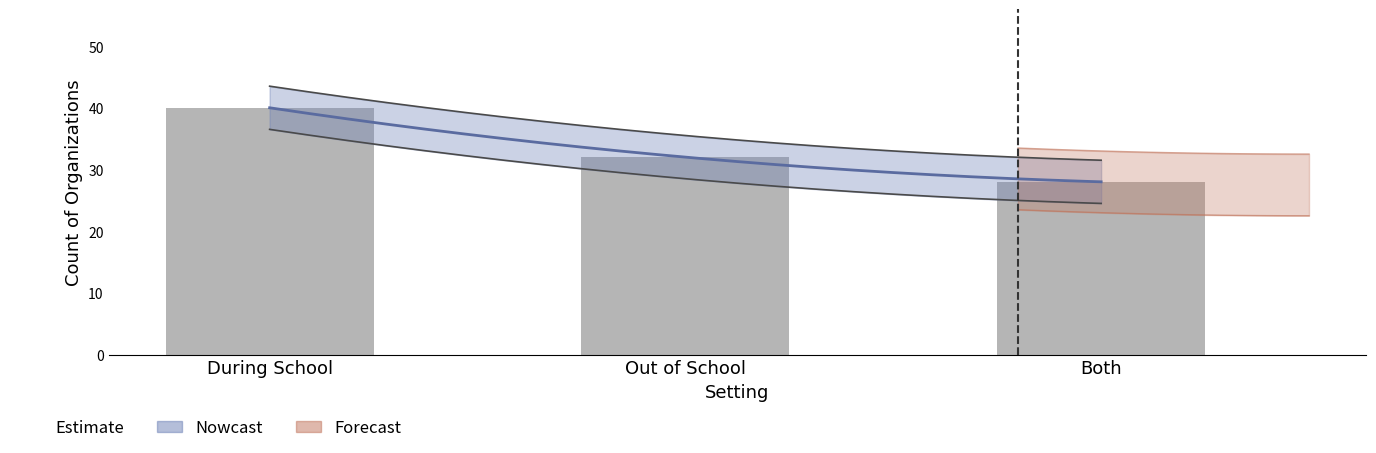

What is the smallest value displayed?

28